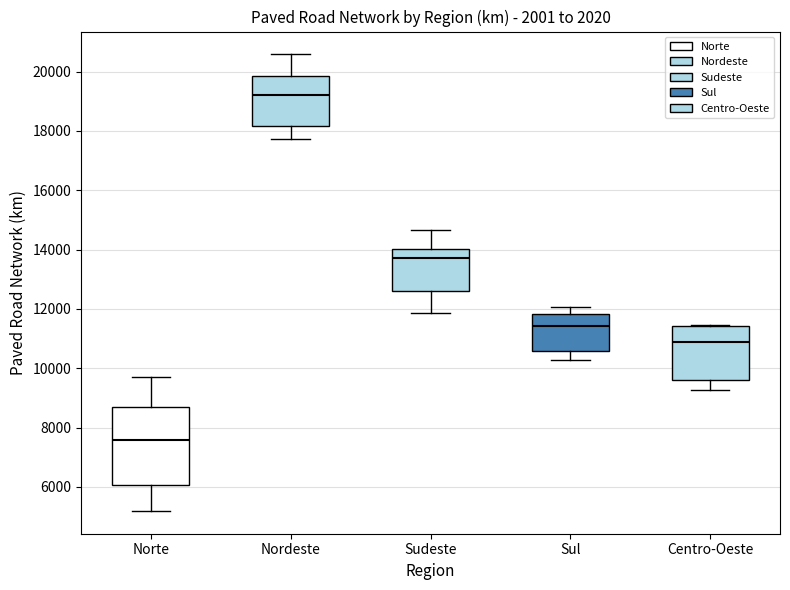

Comparing the boxes themselves (not the whiskers), which one is the tallest?

Norte